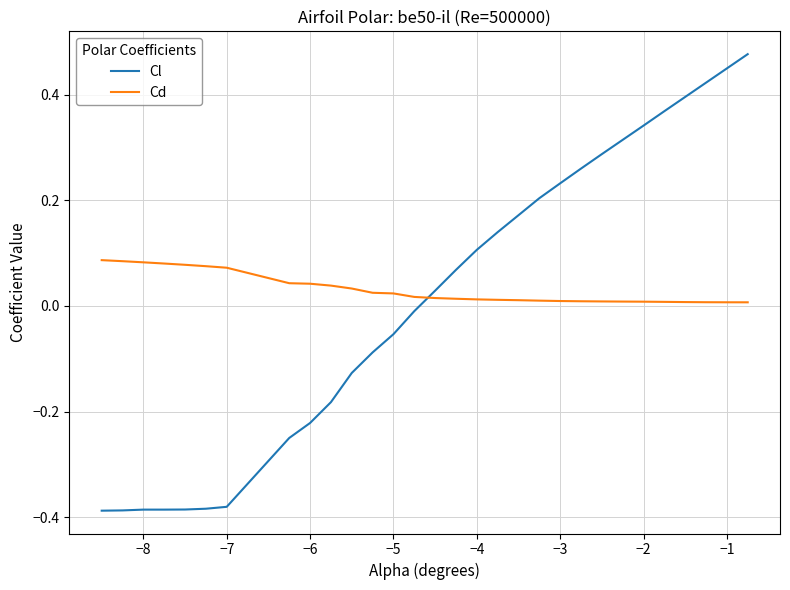

List the series in order of their peak value, highest first.

Cl, Cd